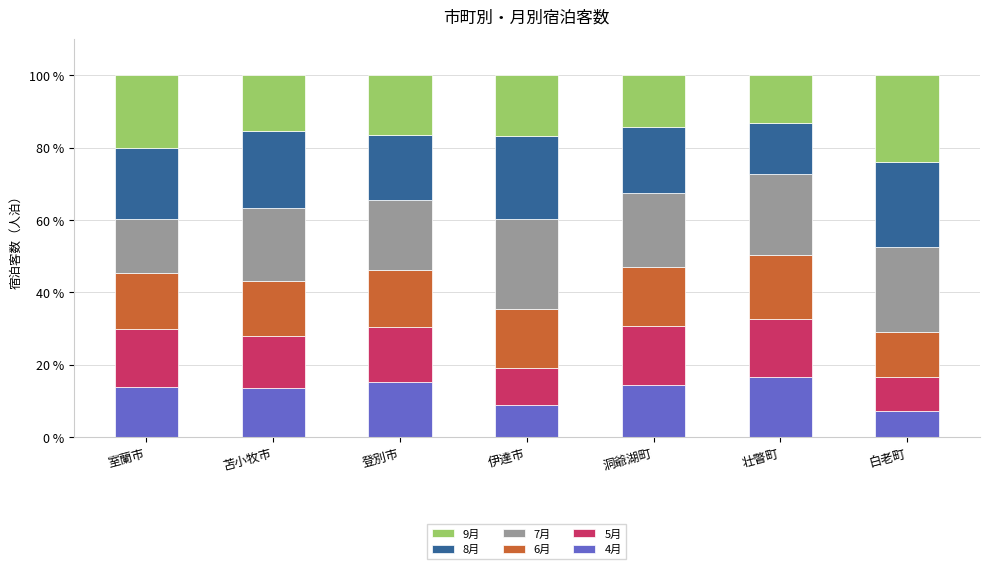

What is the average value of the 4月 series?

12.8